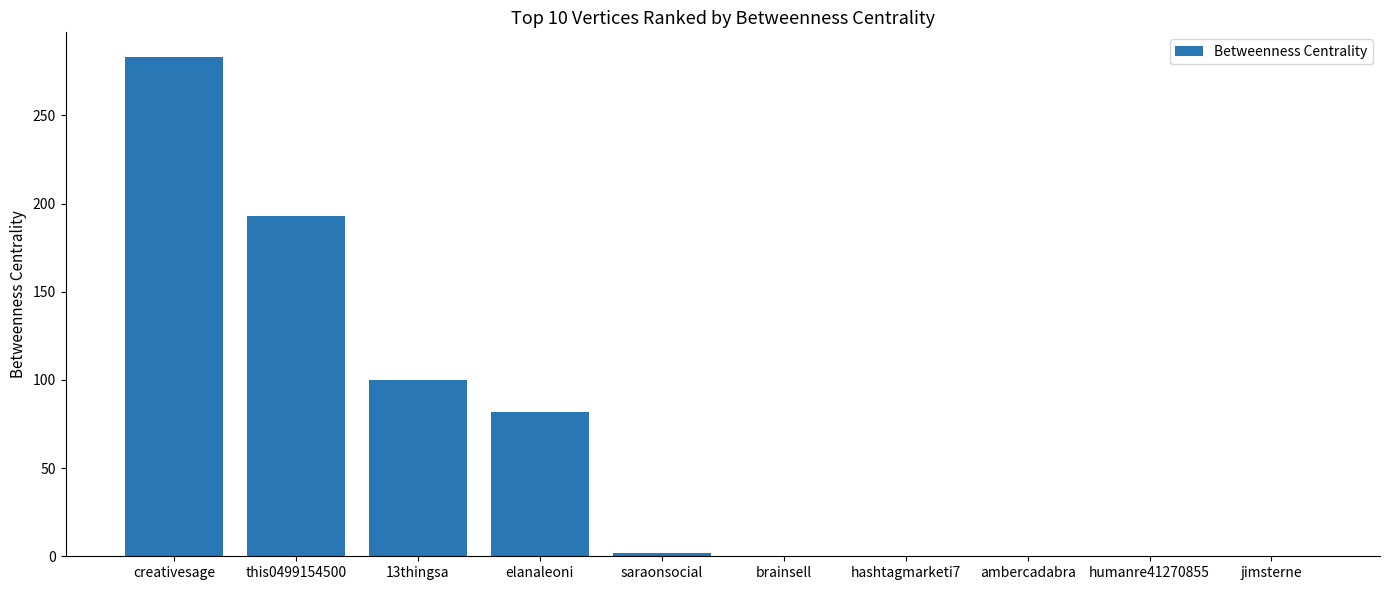

Where is the data nearest to the value 141?

13thingsa